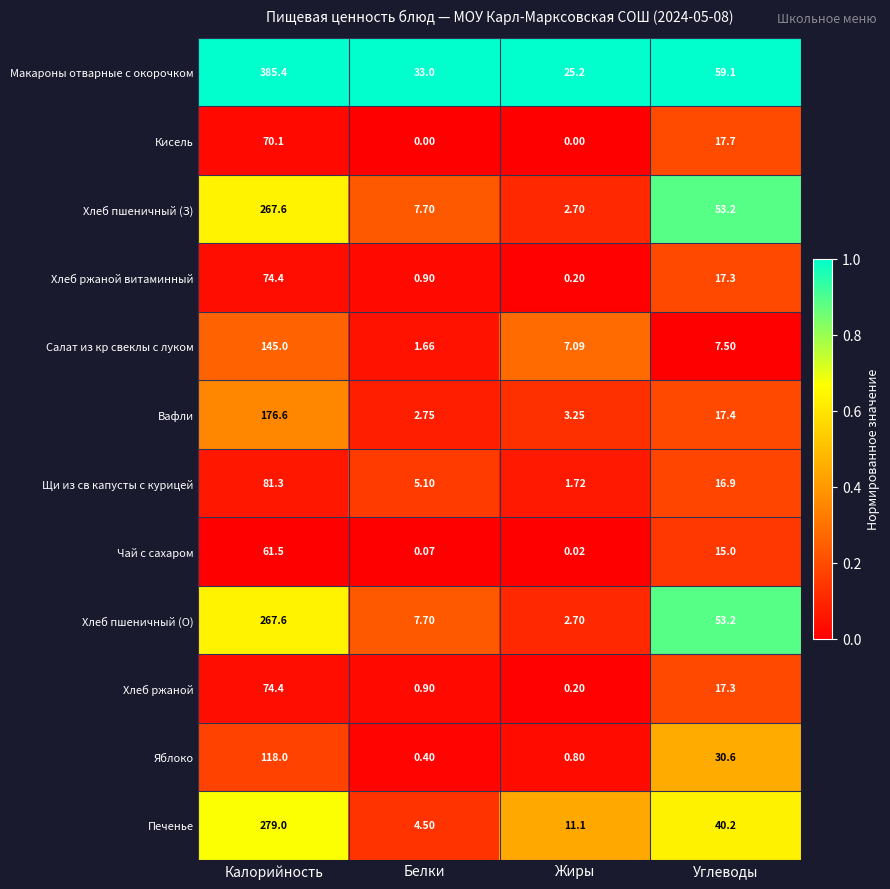

At which category is the sum across all series the highest?

Калорийность